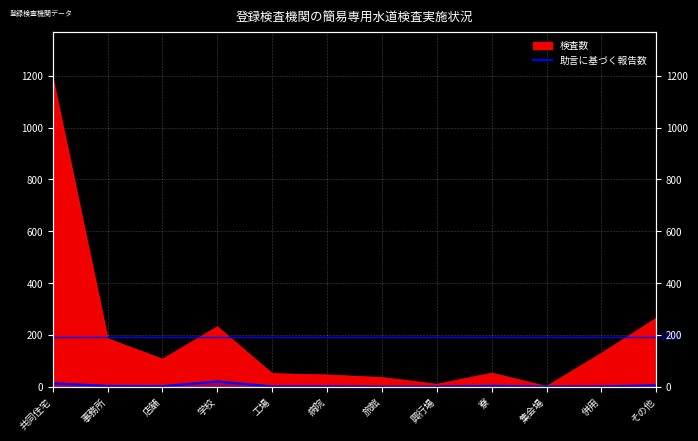

Reading right to left, what are all the values shown in this chart?

その他=5	併用=1	集会場=0	寮=3	興行場=0	旅館=0	病院=1	工場=1	学校=20	店舗=2	事務所=3	共同住宅=13